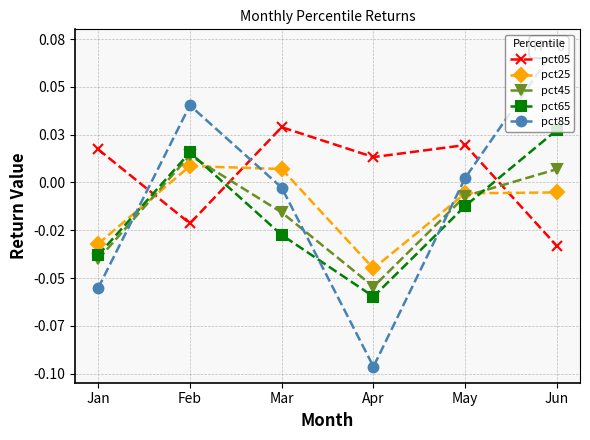

Which series has the widest spread of values?

pct85